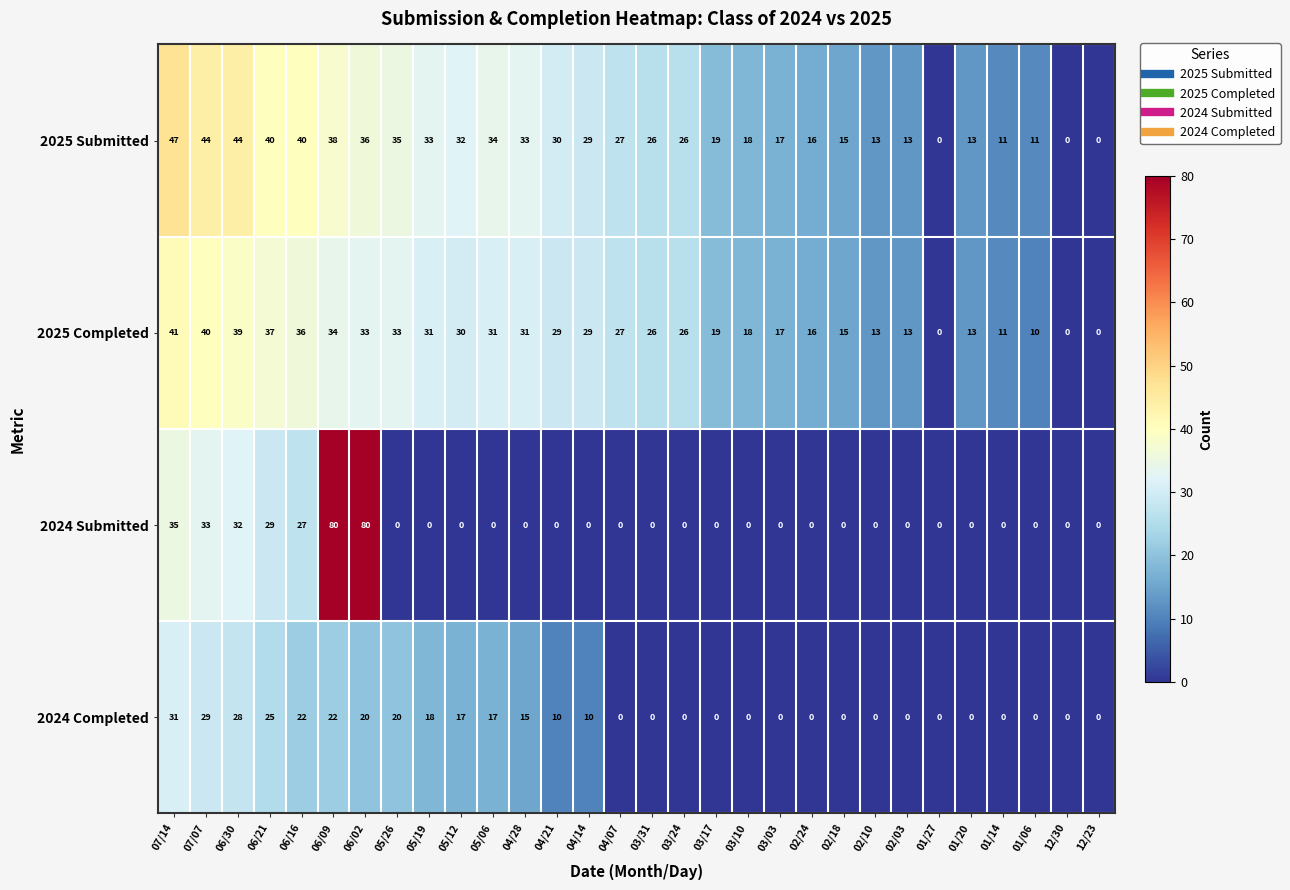

List the series in order of their peak value, lowest first.

2024 Completed, 2025 Completed, 2025 Submitted, 2024 Submitted